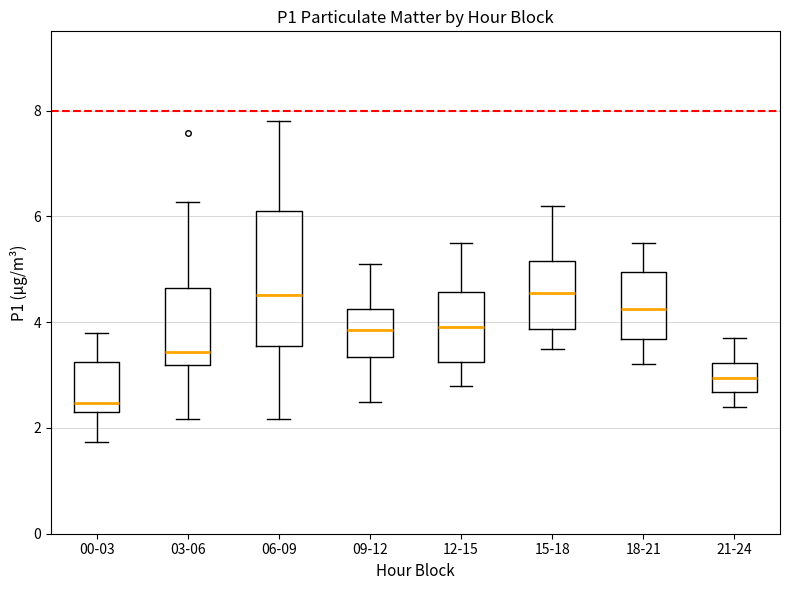

Which box's median line is the lowest?

00-03